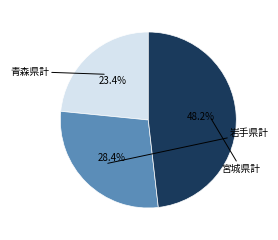

What is the ratio of the value at 青森県計 to the value at 岩手県計?

0.8